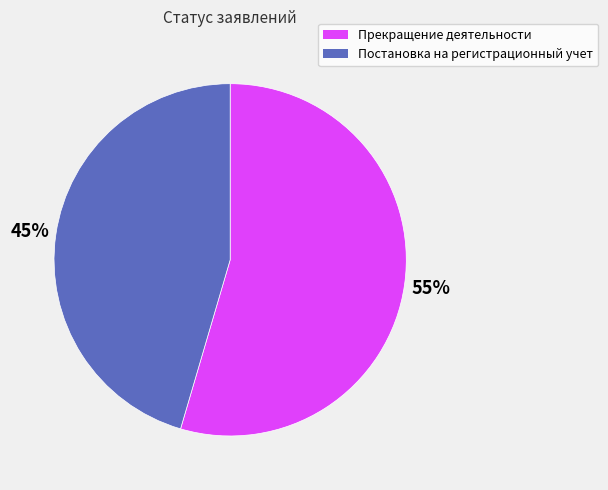

Does Постановка на регистрационный учет represent more than half of the total?

No